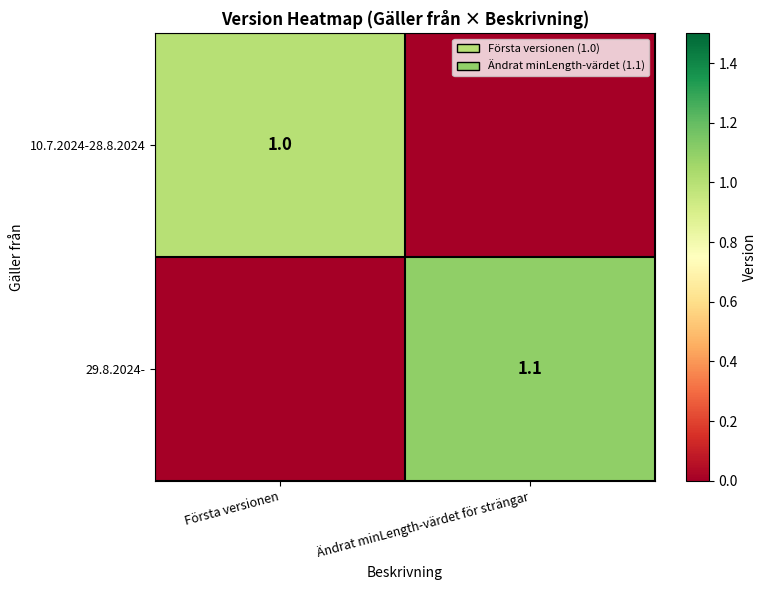

The 29.8.2024- series shows 1.1 at Ändrat minLength-värdet för strängar. True or false?

True